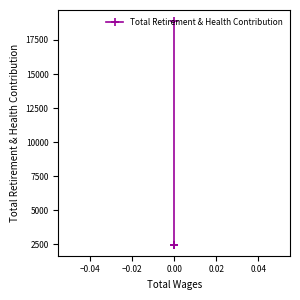

How many values are between 2468 and 18882?

3